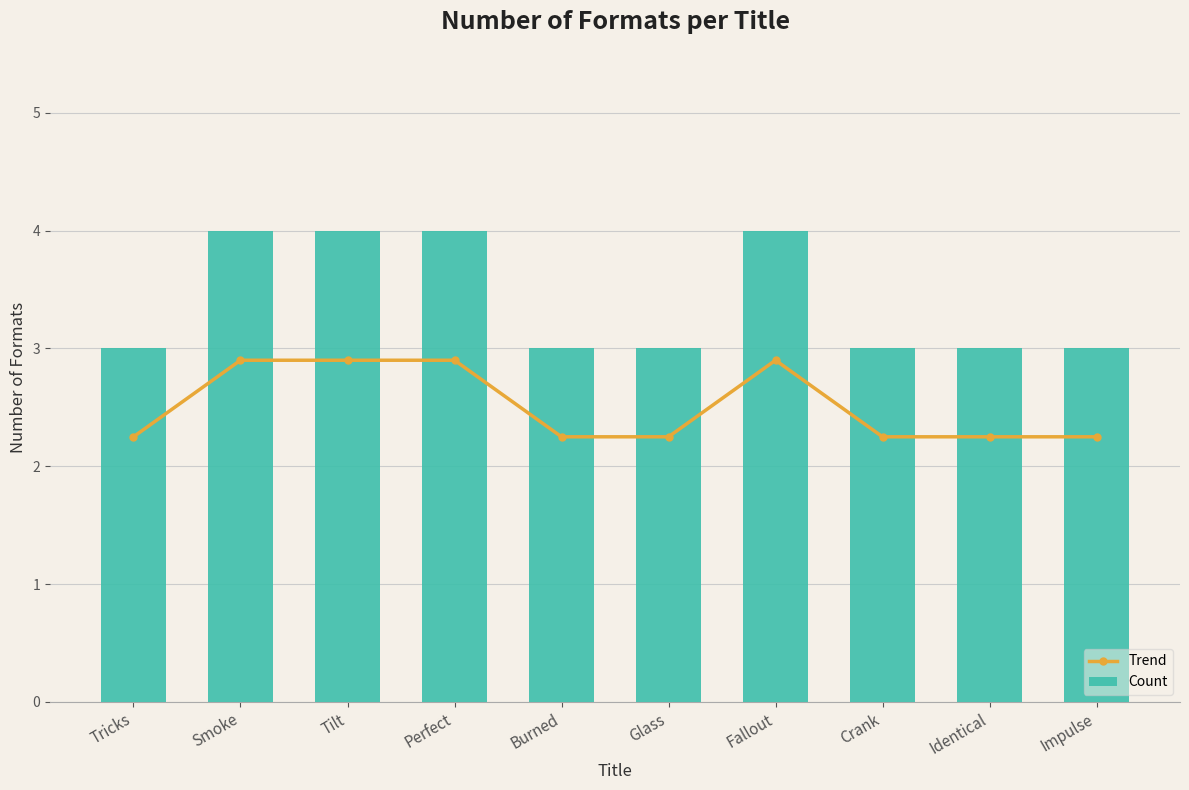

Rank the series at Burned from highest to lowest value.

Count, Trend